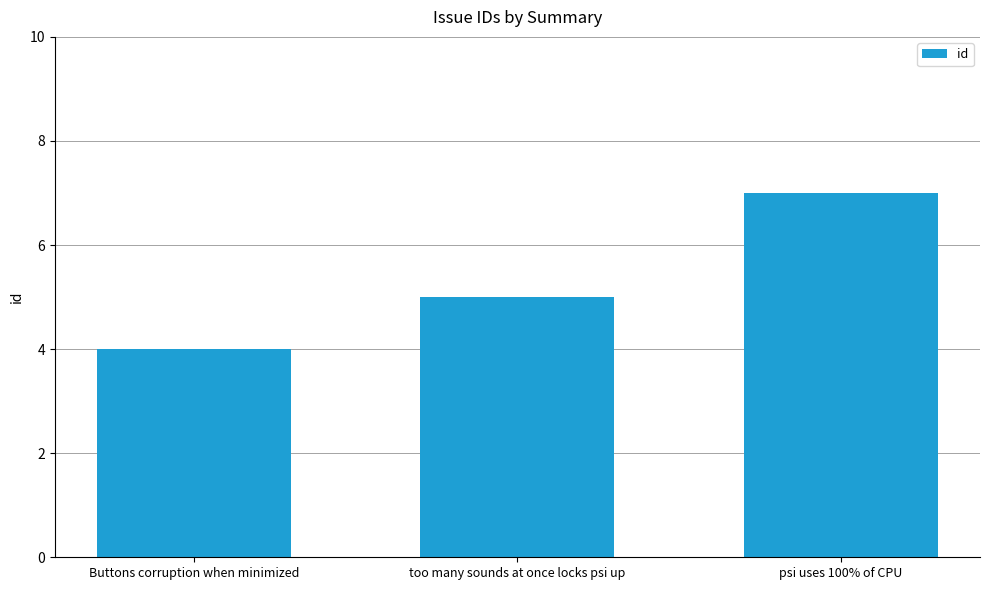

Reading right to left, what are all the values shown in this chart?

psi uses 100% of CPU=7	too many sounds at once locks psi up=5	Buttons corruption when minimized=4